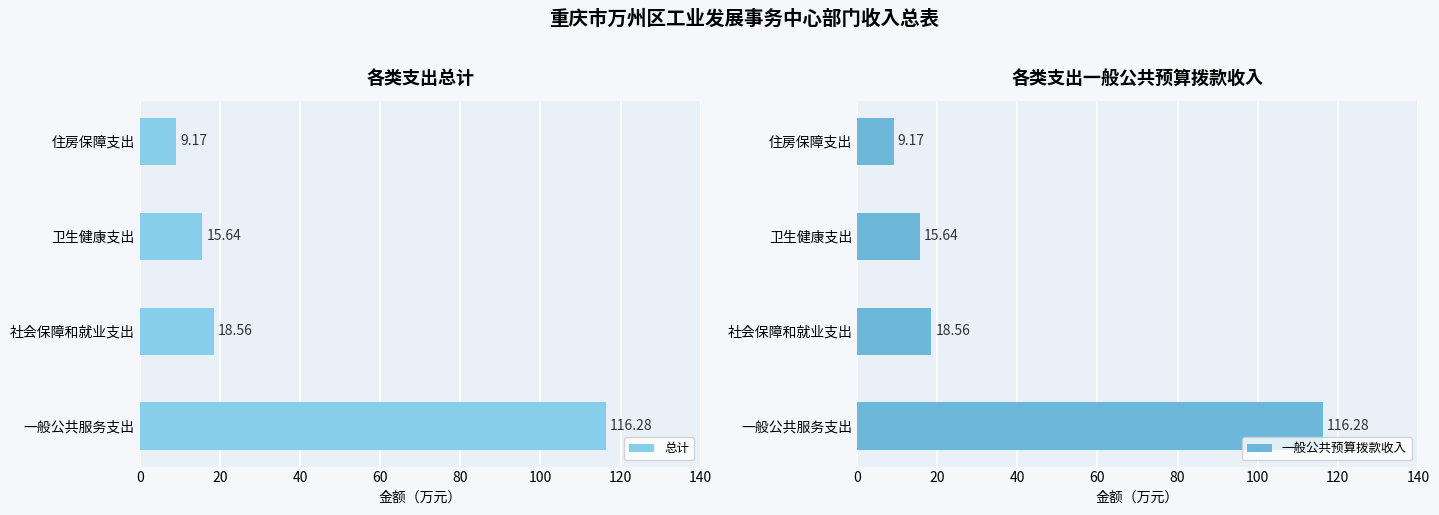

What value does the 总计 series have at 20?

18.6